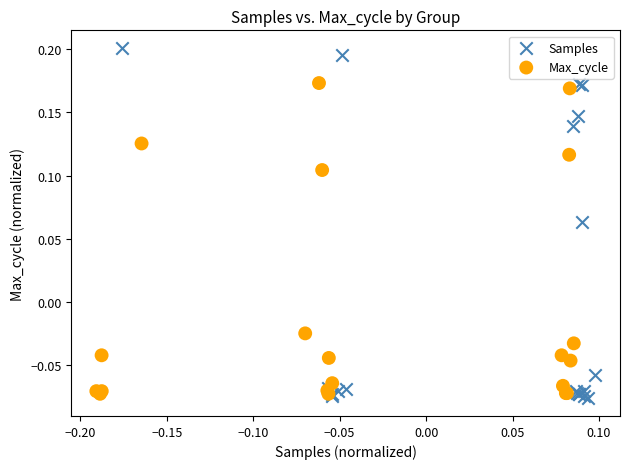

Which series has the largest Y range (max minus min)?

Samples